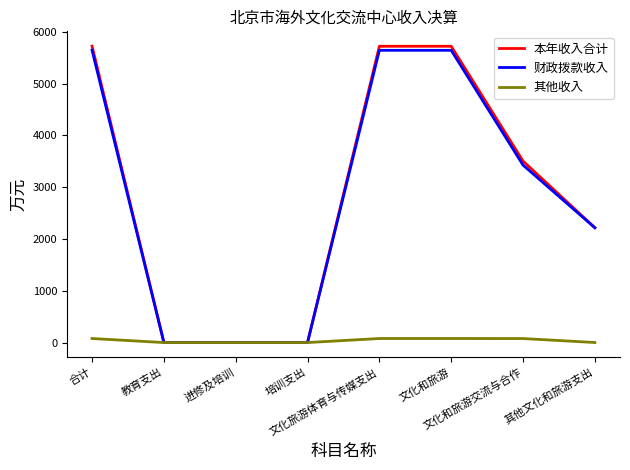

How many lines are shown in the chart?

3